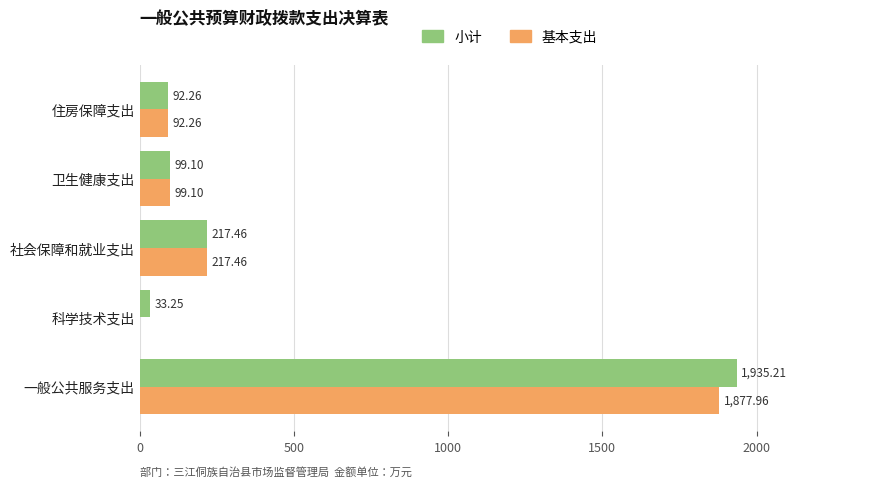

How many data points in 基本支出 are above 99?

3